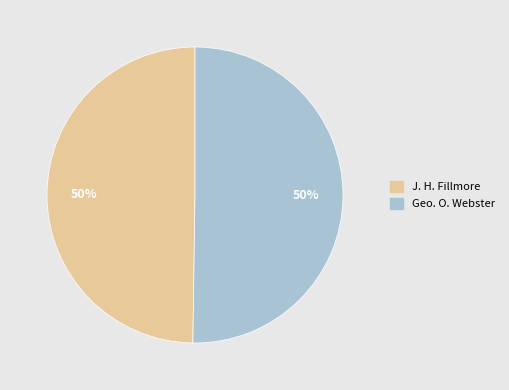

Count the number of slices in the pie.

2